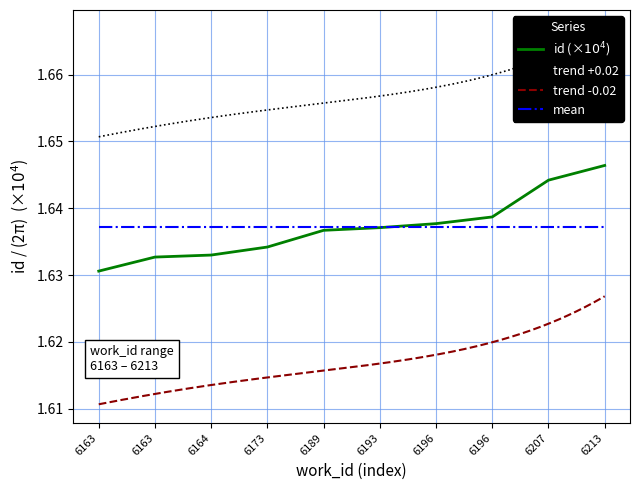

The value at 6173 is 1.6. True or false?

True